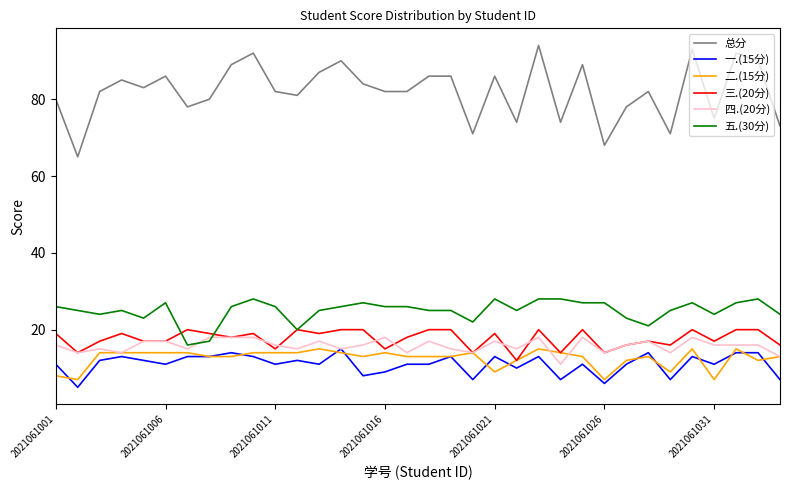

Which series has the largest total across all categories?

总分